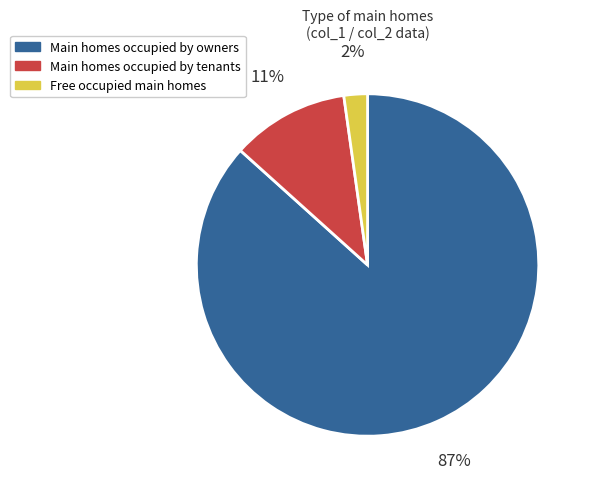

Which has a higher value, Main homes occupied by tenants or Main homes occupied by owners?

Main homes occupied by owners